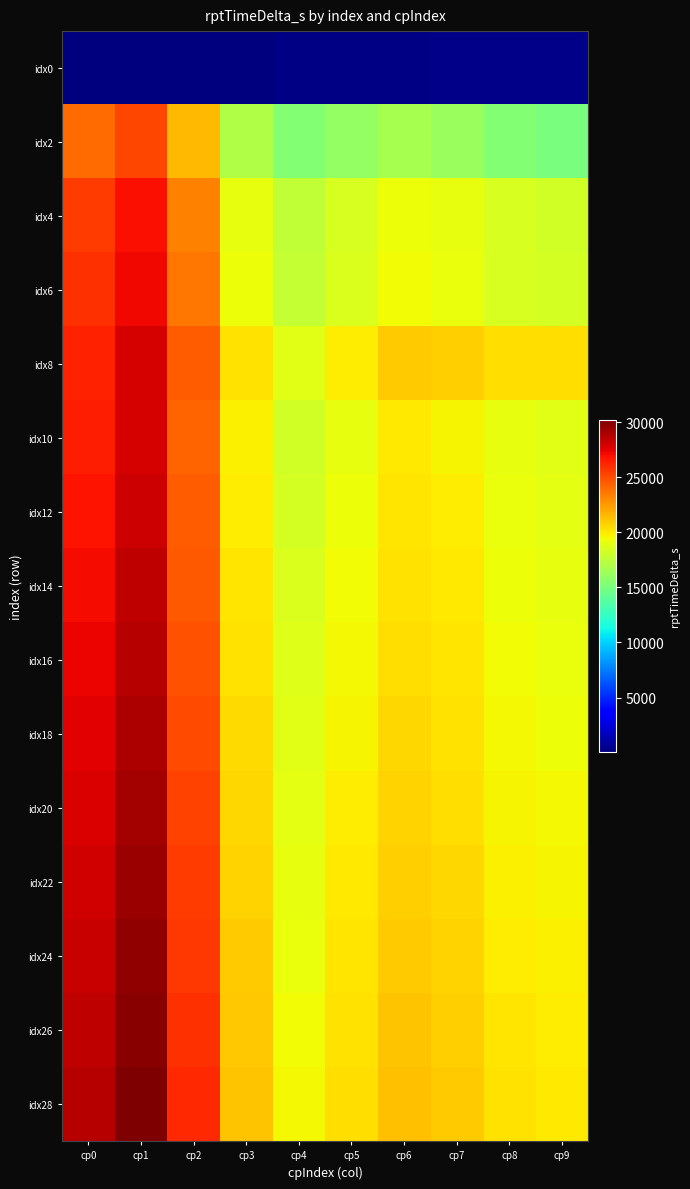

Rank the series by their maximum value, from lowest to highest.

idx0, idx2, idx4, idx6, idx8, idx10, idx12, idx14, idx16, idx18, idx20, idx22, idx24, idx26, idx28